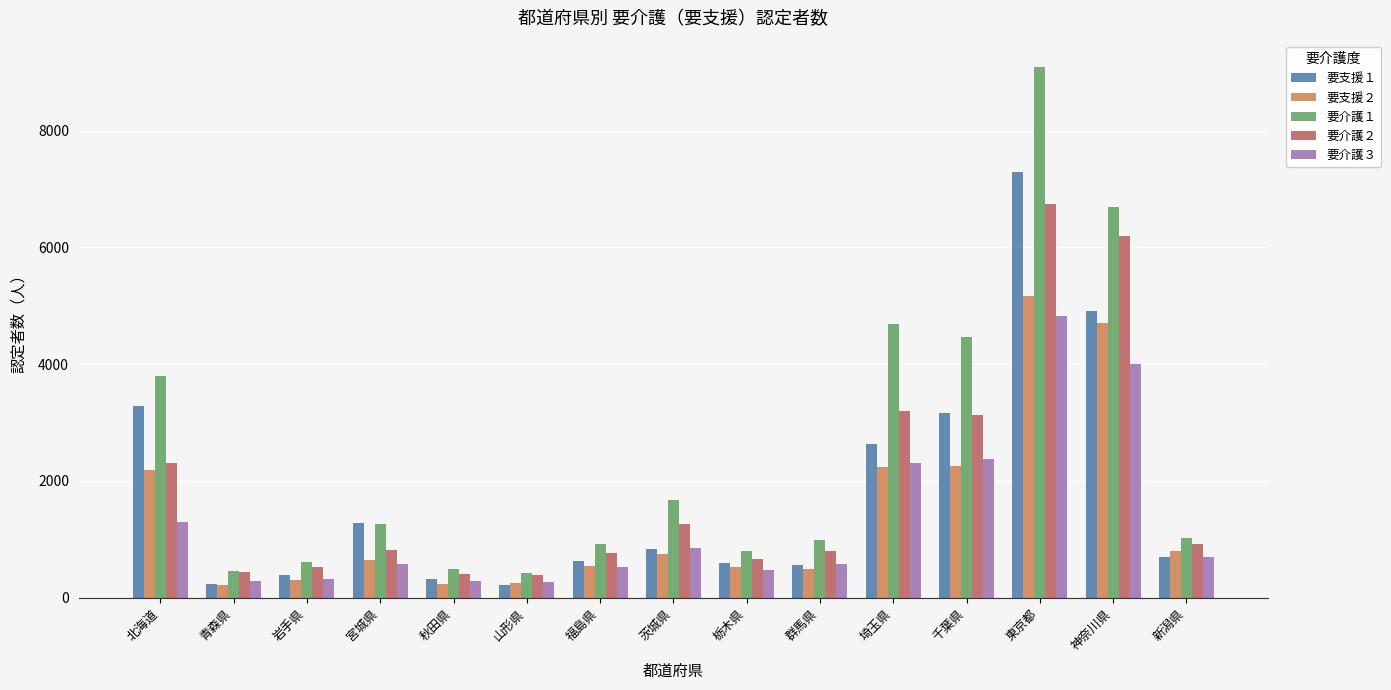

What is the difference between the maximum and second lowest values in the 要介護２ series?

6331